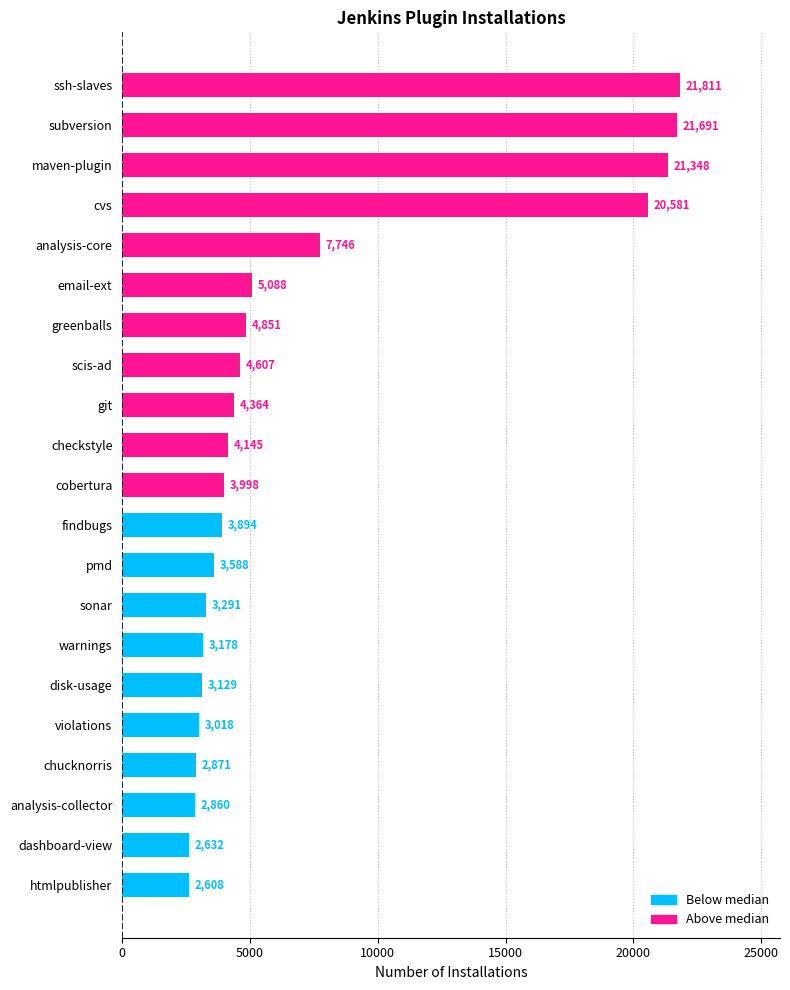

List the labels in order of value, largest first.

ssh-slaves, subversion, maven-plugin, cvs, analysis-core, email-ext, greenballs, scis-ad, git, checkstyle, cobertura, findbugs, pmd, sonar, warnings, disk-usage, violations, chucknorris, analysis-collector, dashboard-view, htmlpublisher